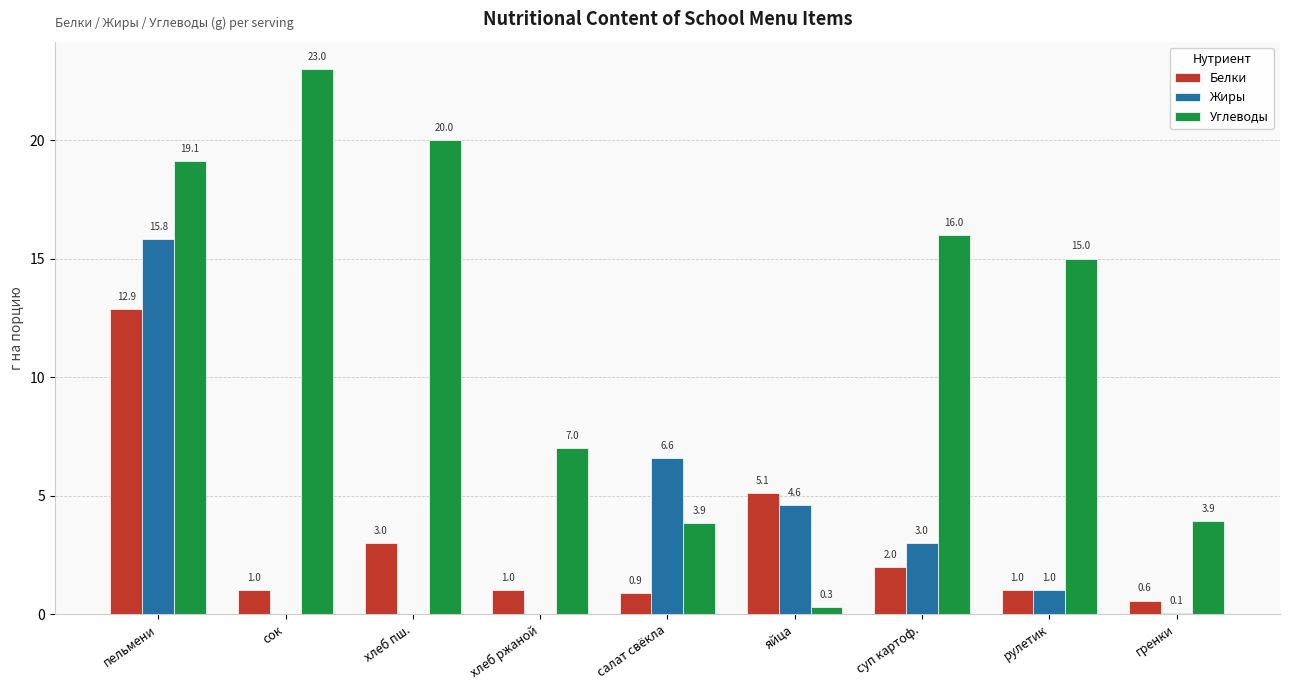

At which label is Жиры closest to 7?

салат свёкла